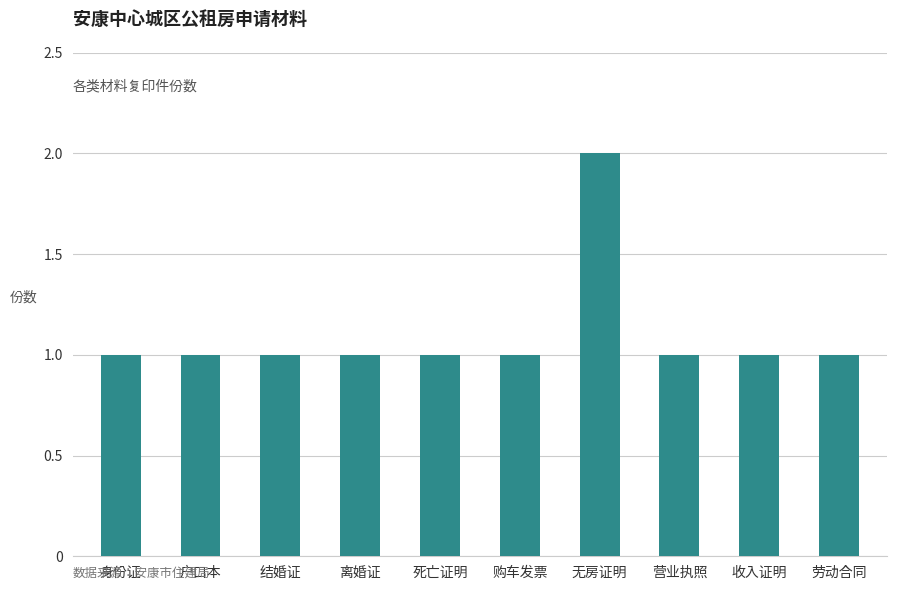

Reading left to right, what are all the values shown in this chart?

身份证=1	户口本=1	结婚证=1	离婚证=1	死亡证明=1	购车发票=1	无房证明=2	营业执照=1	收入证明=1	劳动合同=1